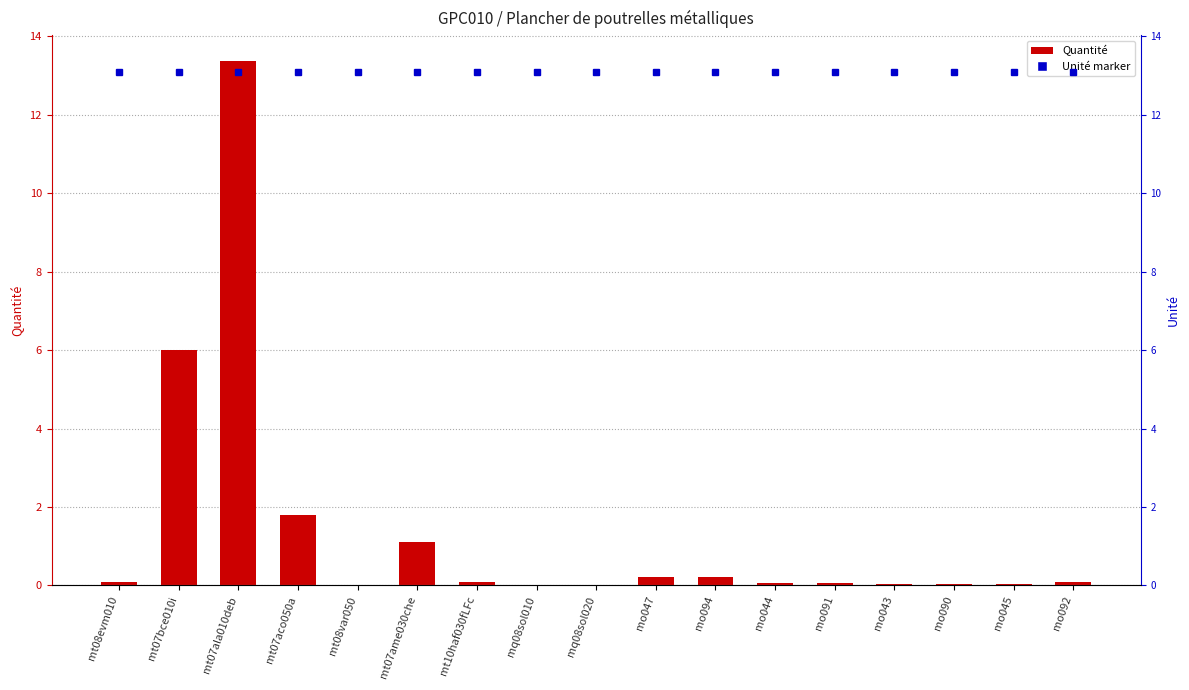

Where is the data nearest to the value 6?

mt07bce010i